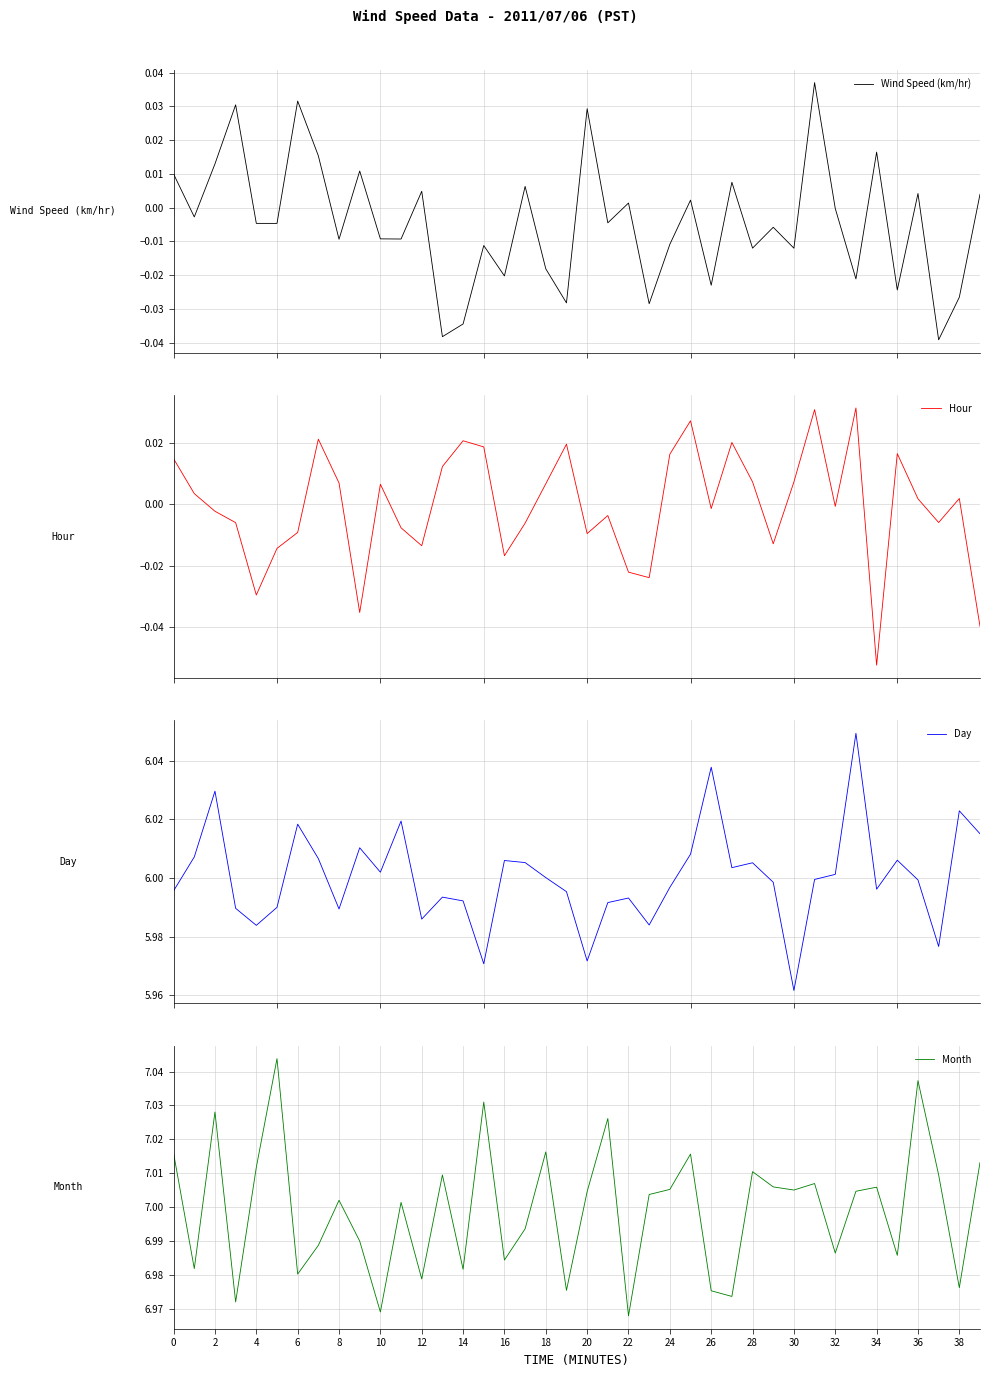

True or false: Wind Speed (km/hr) and Hour cross at least once.

True